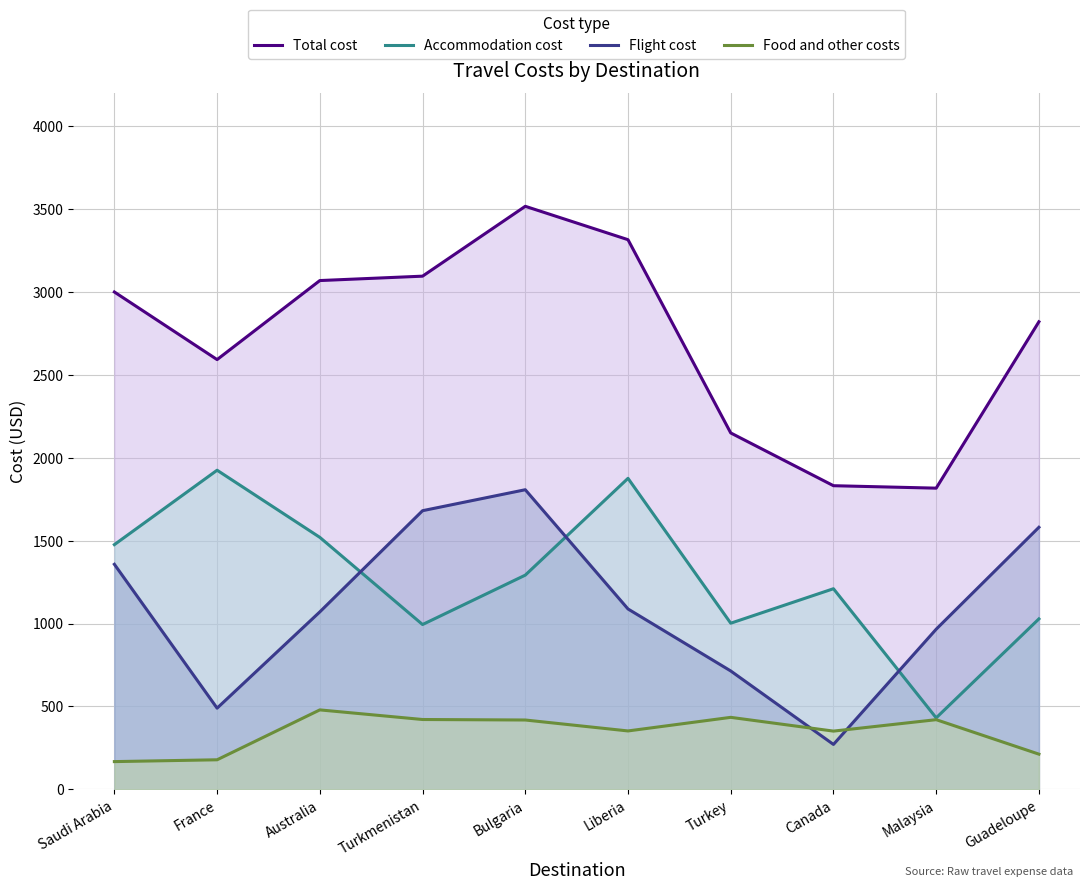

Reading left to right, list all the values displayed in this chart.

Total cost: Saudi Arabia=3000.4	France=2592.5	Australia=3069.3	Turkmenistan=3095.8	Bulgaria=3517.3	Liberia=3315.9	Turkey=2149.9	Canada=1831.6	Malaysia=1816.8	Guadeloupe=2820.7
Accommodation cost: Saudi Arabia=1476.0	France=1925.0	Australia=1520.0	Turkmenistan=994.0	Bulgaria=1292.0	Liberia=1876.0	Turkey=1002.0	Canada=1210.0	Malaysia=431.0	Guadeloupe=1028.0
Flight cost: Saudi Arabia=1357.4	France=489.5	Australia=1070.3	Turkmenistan=1680.8	Bulgaria=1807.3	Liberia=1087.9	Turkey=713.9	Canada=270.6	Malaysia=965.8	Guadeloupe=1580.7
Food and other costs: Saudi Arabia=167.0	France=178.0	Australia=479.0	Turkmenistan=421.0	Bulgaria=418.0	Liberia=352.0	Turkey=434.0	Canada=351.0	Malaysia=420.0	Guadeloupe=212.0